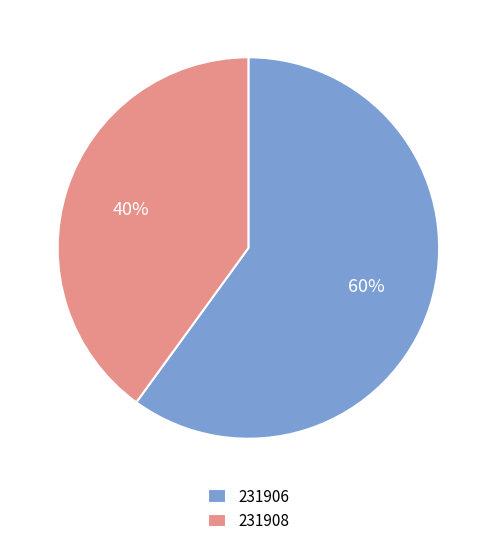

Do 231908 and 231906 together represent more than half of the pie?

Yes